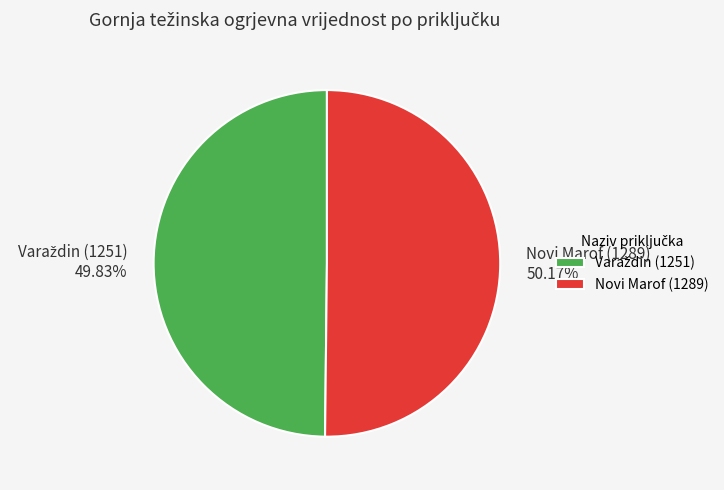

Is it true that Novi Marof (1289) is 41% of the pie?

False